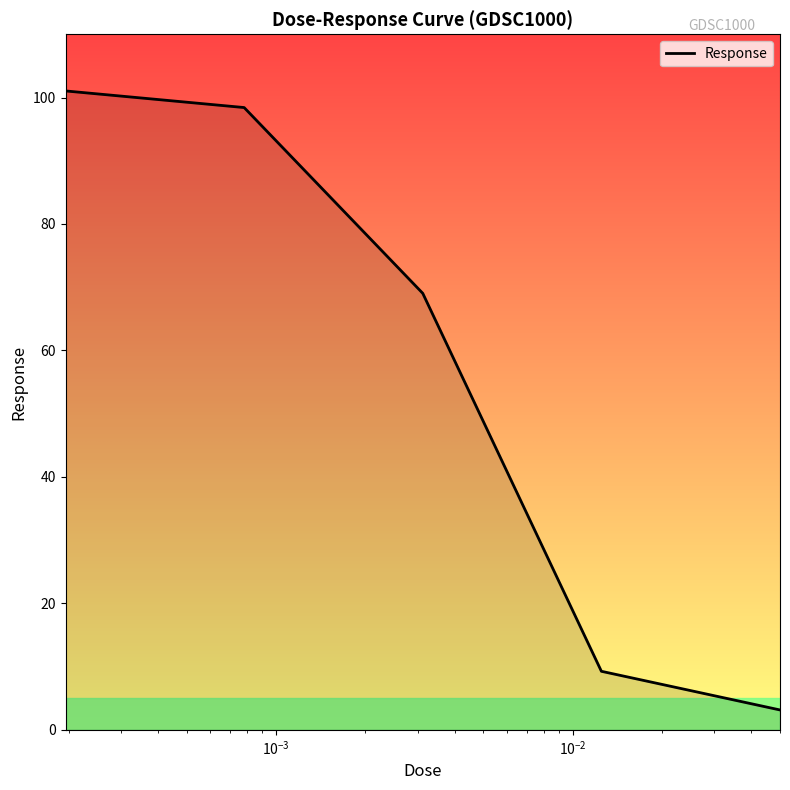

How many distinct data groups are displayed?

1